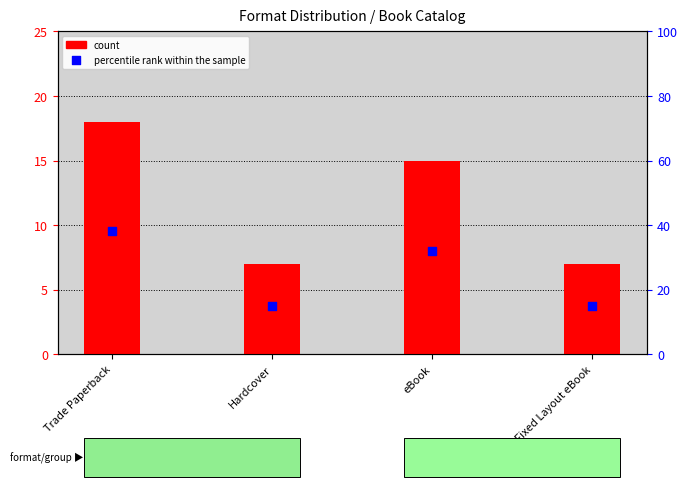

Which series has the widest spread of Y values?

percentile rank within the sample